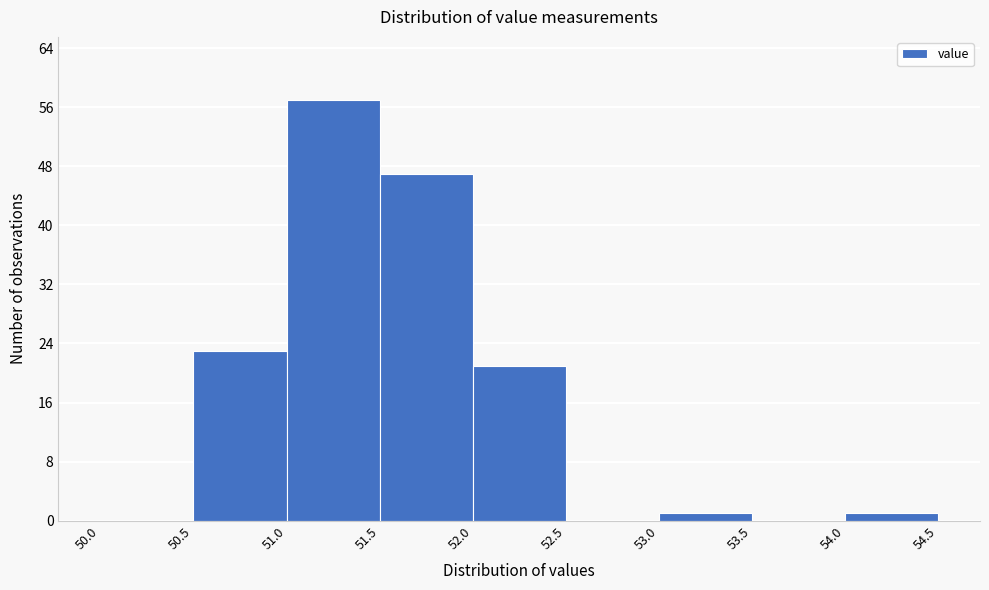

Over which range of the x-axis is the bar tallest?

51.0 to 51.5